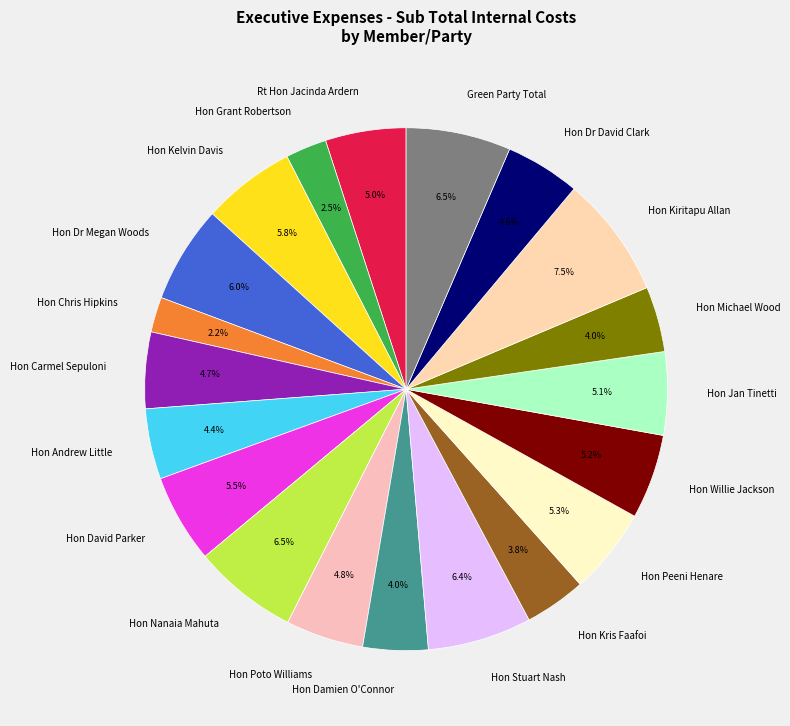

Does Hon Carmel Sepuloni account for over 50% of the chart?

No